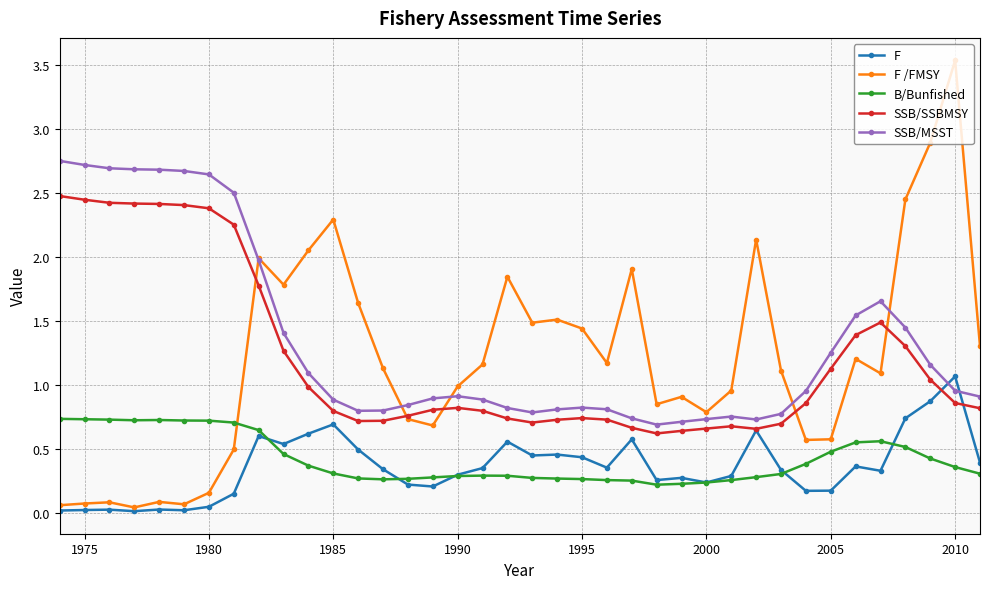

True or false: SSB/SSBMSY and B/Bunfished cross at least once.

False